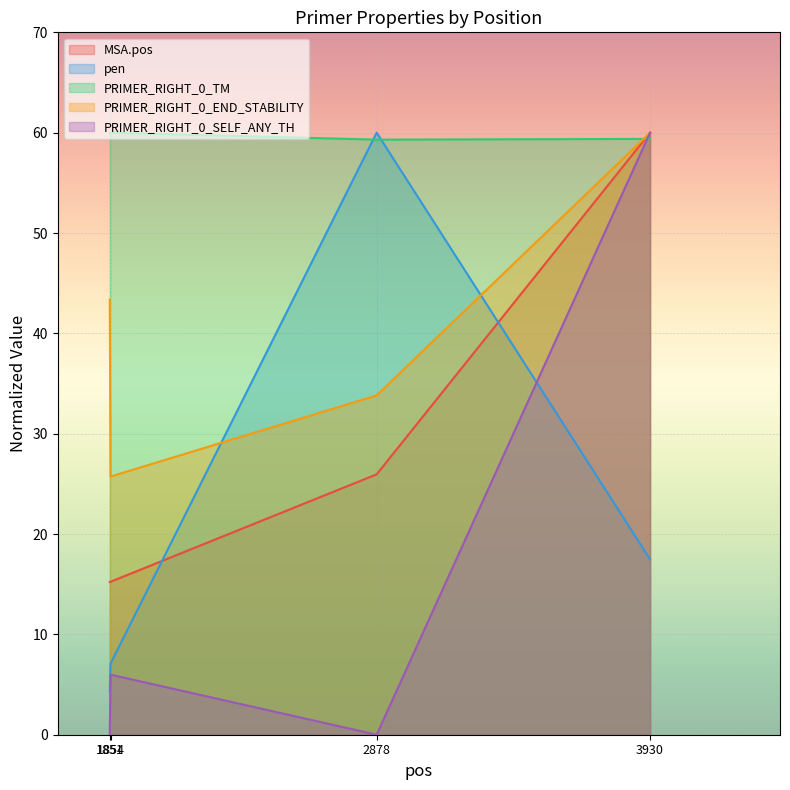

List the series in order of their peak value, highest first.

MSA.pos, pen, PRIMER_RIGHT_0_TM, PRIMER_RIGHT_0_END_STABILITY, PRIMER_RIGHT_0_SELF_ANY_TH